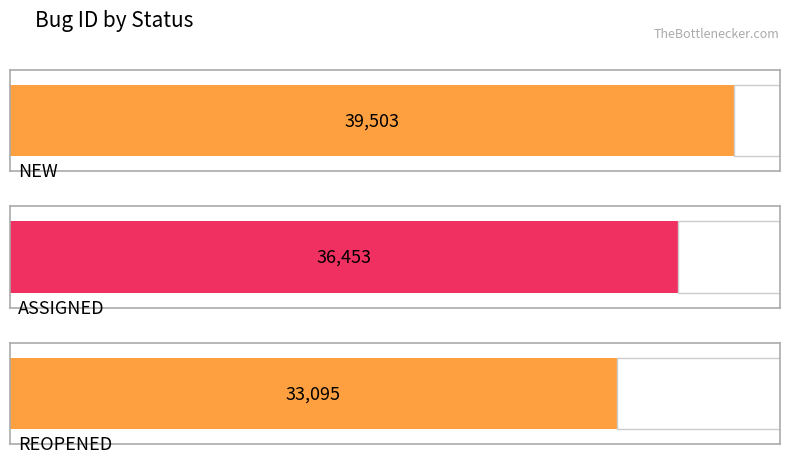

Reading left to right, what are all the values shown in this chart?

NEW=39503	ASSIGNED=36453	REOPENED=33095